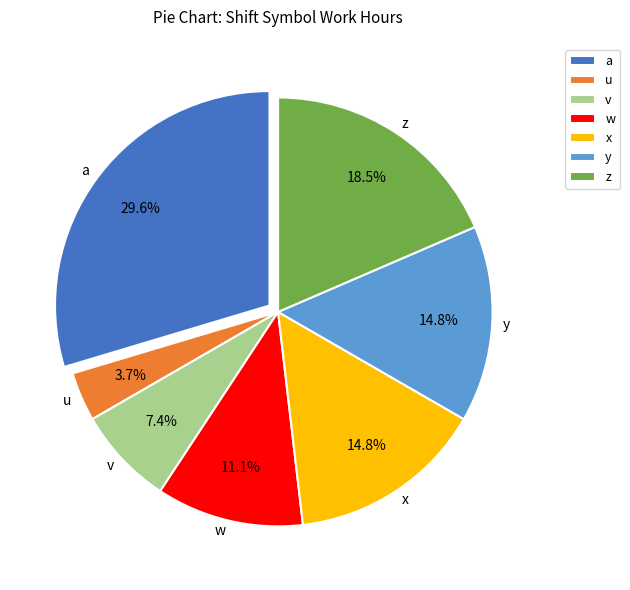

Does a account for over 50% of the chart?

No